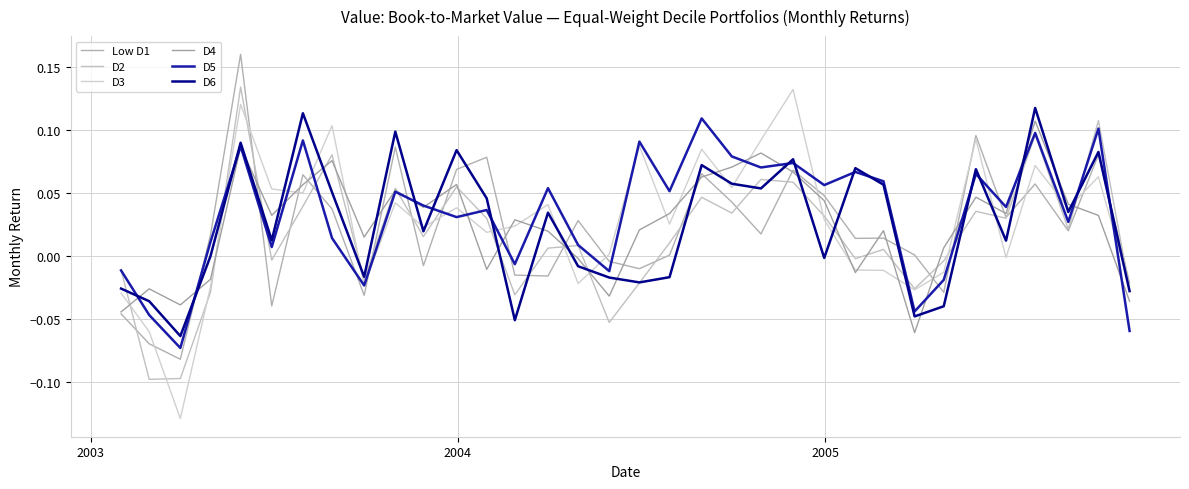

Does the chart display data point markers on the line(s)?

No